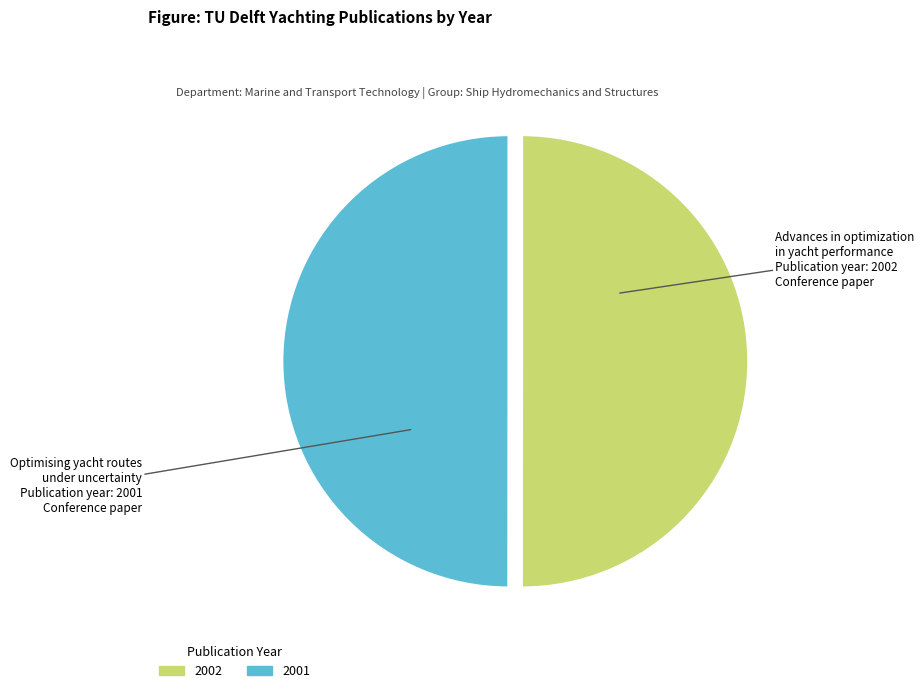

How many slices are in this pie chart?

2